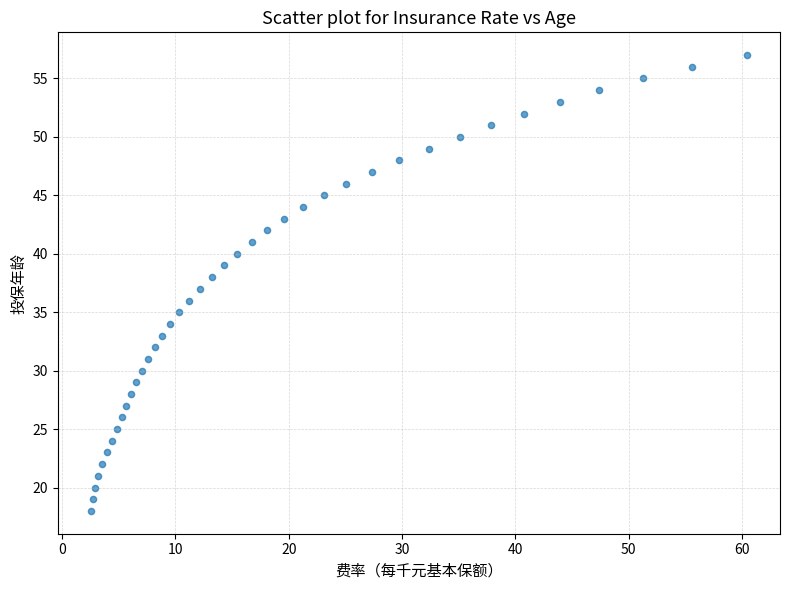

What is the range of Y values (max minus min)?

39